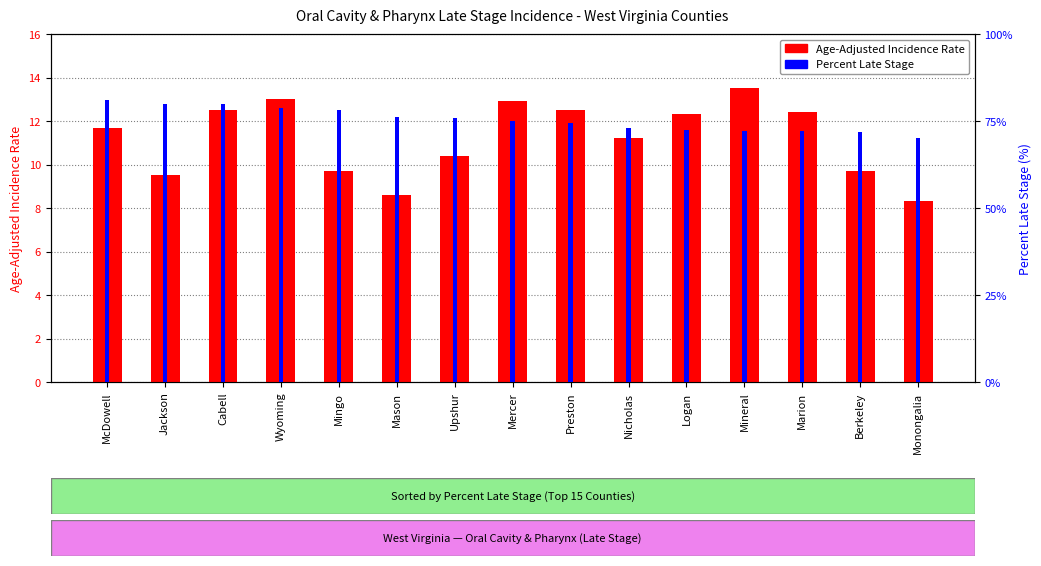

What are all the series names shown in the legend?

Age-Adjusted Incidence Rate, Percent Late Stage